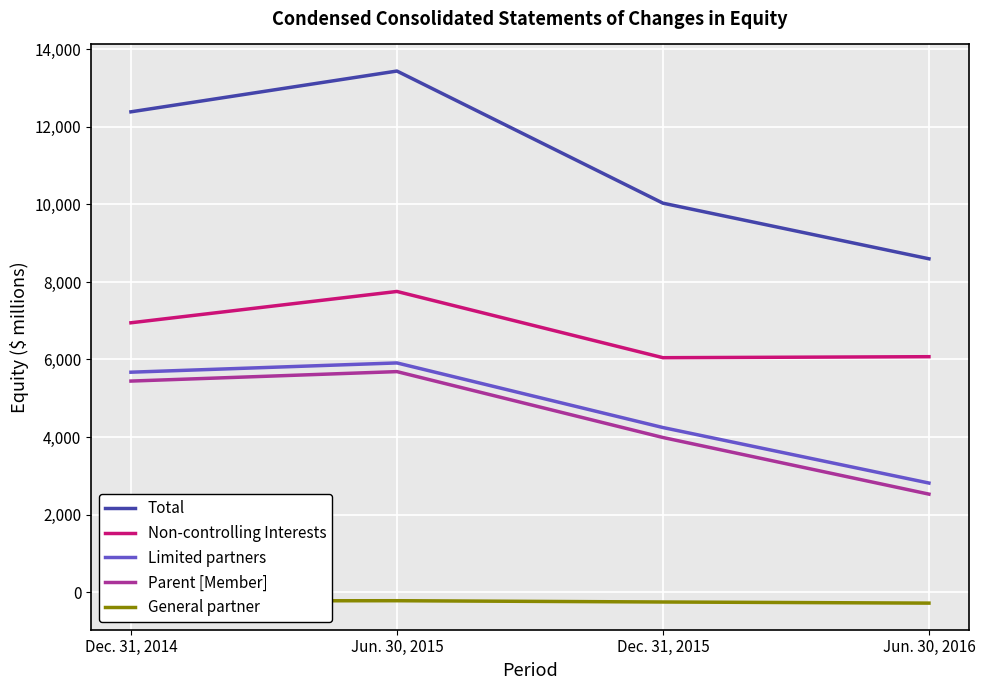

List the labels in order of General partner value, largest first.

Jun. 30, 2015, Dec. 31, 2014, Dec. 31, 2015, Jun. 30, 2016